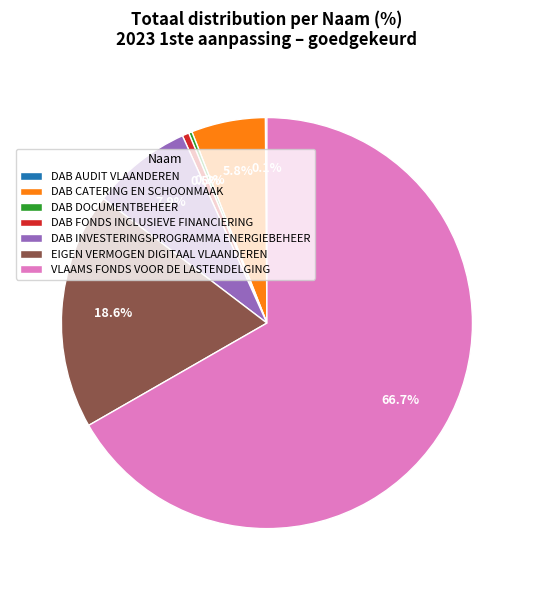

What is the largest slice in the pie chart?

VLAAMS FONDS VOOR DE LASTENDELGING